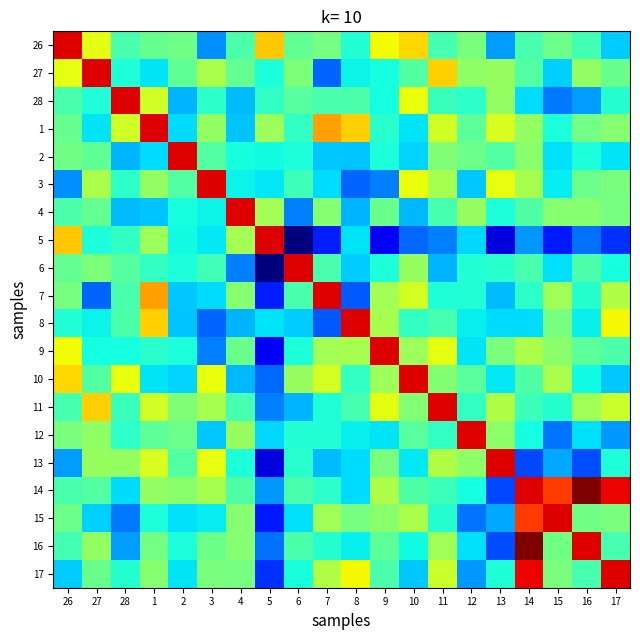

Which category has the lowest value across all series?

6